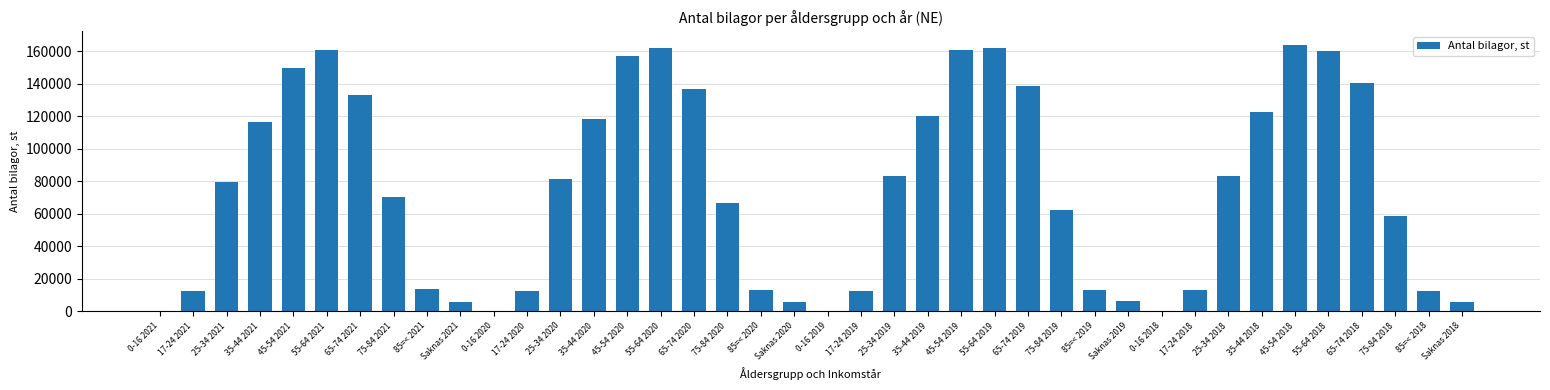

What is the approximate value at 75-84 2021, to the nearest 10?

70160